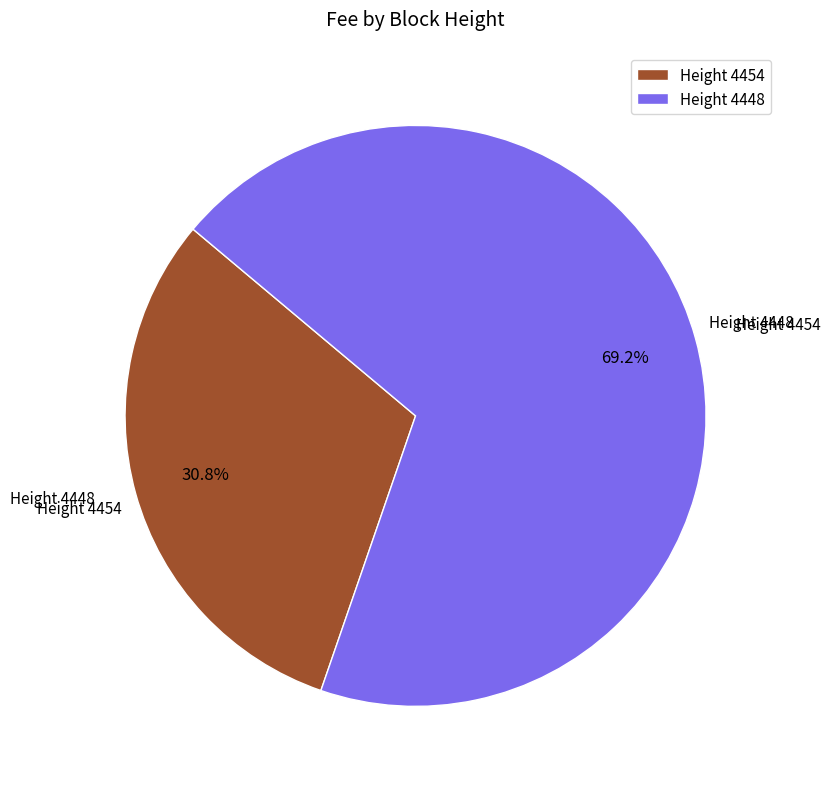

Which category accounts for the majority?

Height 4448